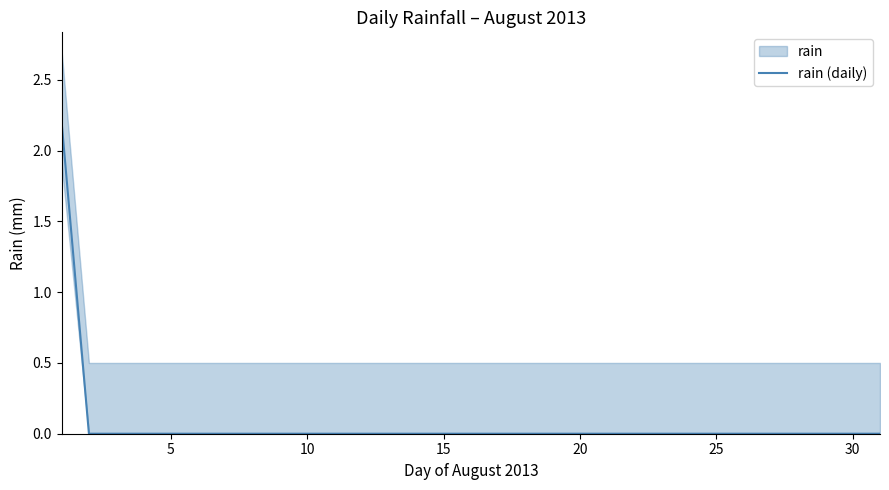

What is the maximum value for rain (daily)?

2.2